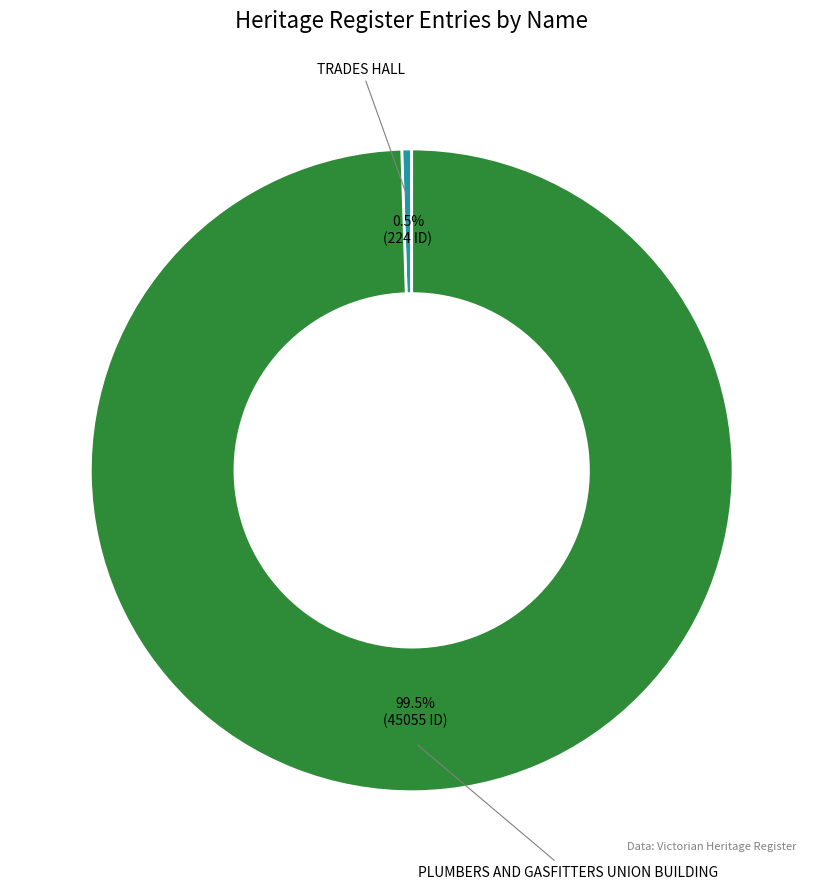

To the nearest percent, what is the combined percentage of TRADES HALL and PLUMBERS AND GASFITTERS UNION BUILDING?

100%